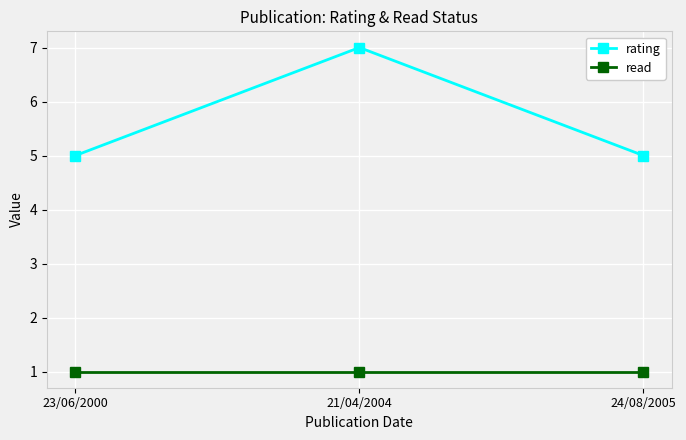

Count the number of data series in this chart.

2